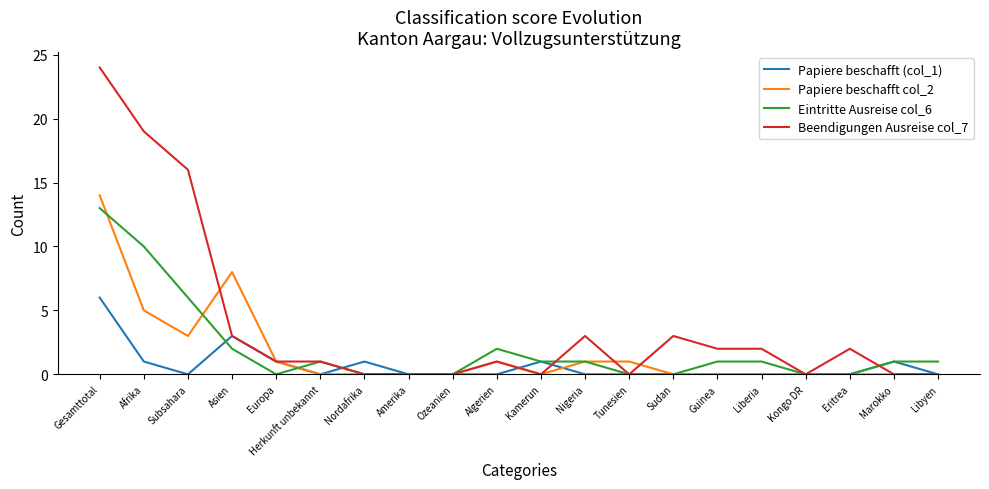

Is it true that Eintritte Ausreise col_6 equals 2 at Algerien?

True